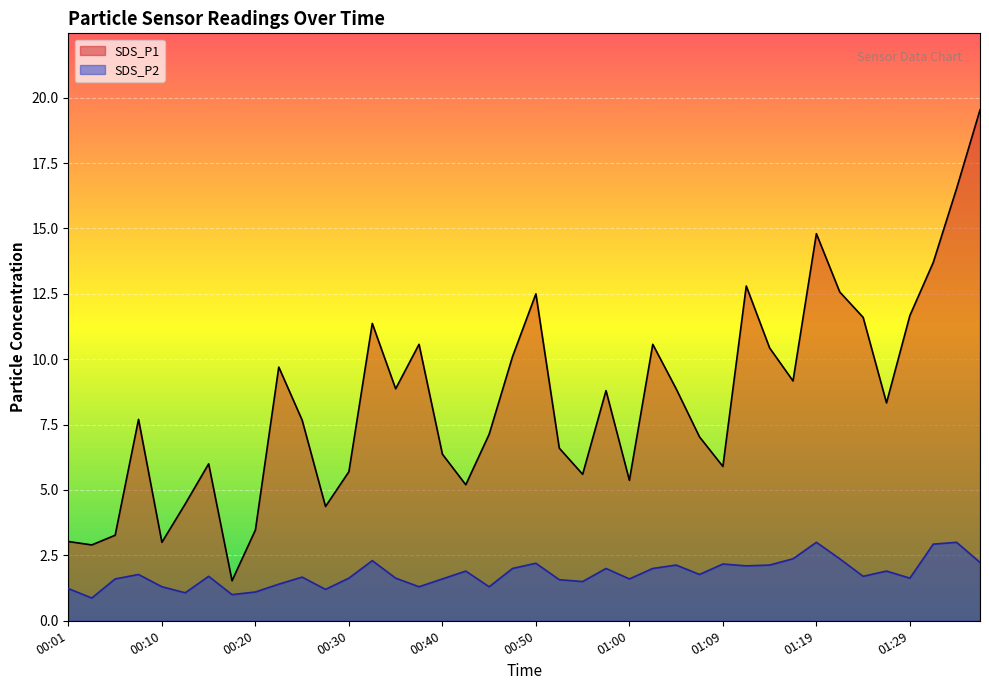

Is the value of SDS_P1 at 00:01 greater than the value of SDS_P2 at 00:06?

Yes